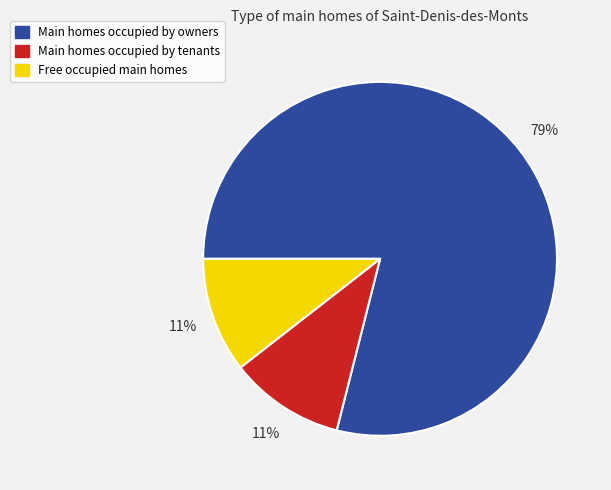

How many slices are in this pie chart?

3